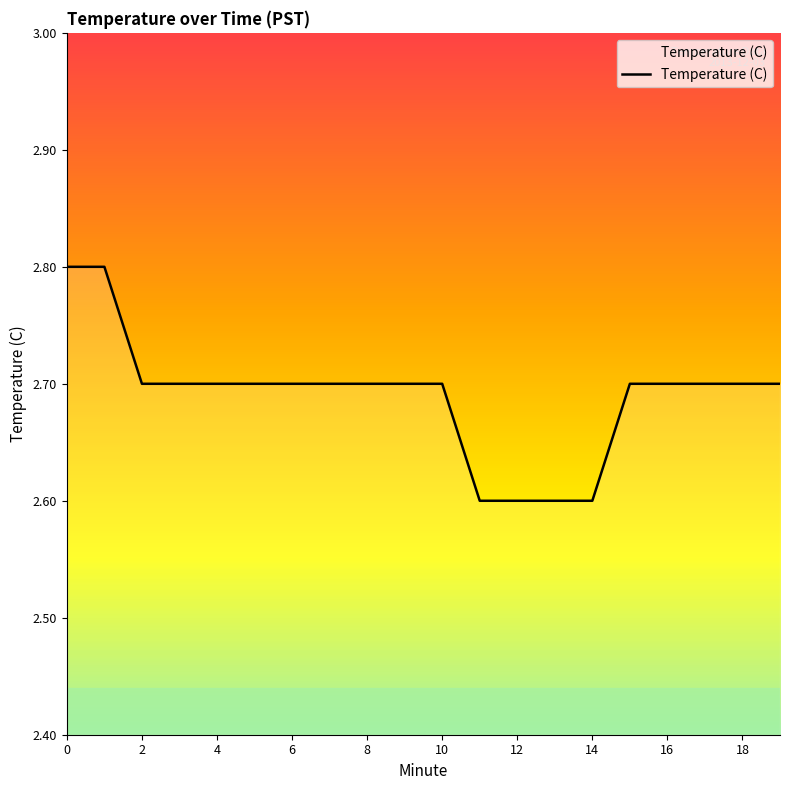

How many distinct data groups are displayed?

1